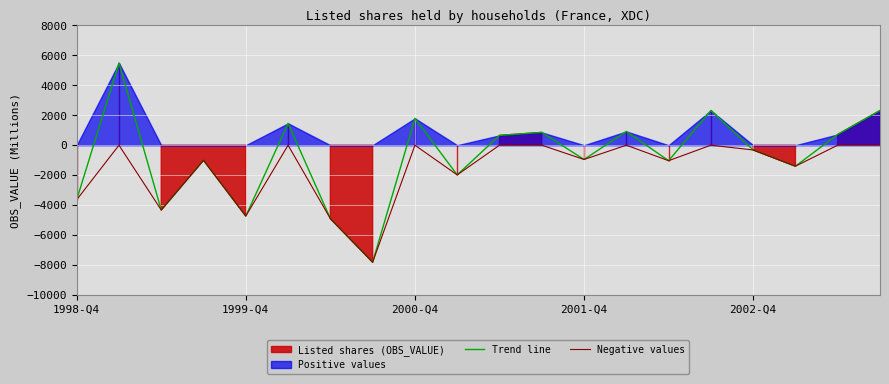

What is the highest value of the Trend line series?

5488